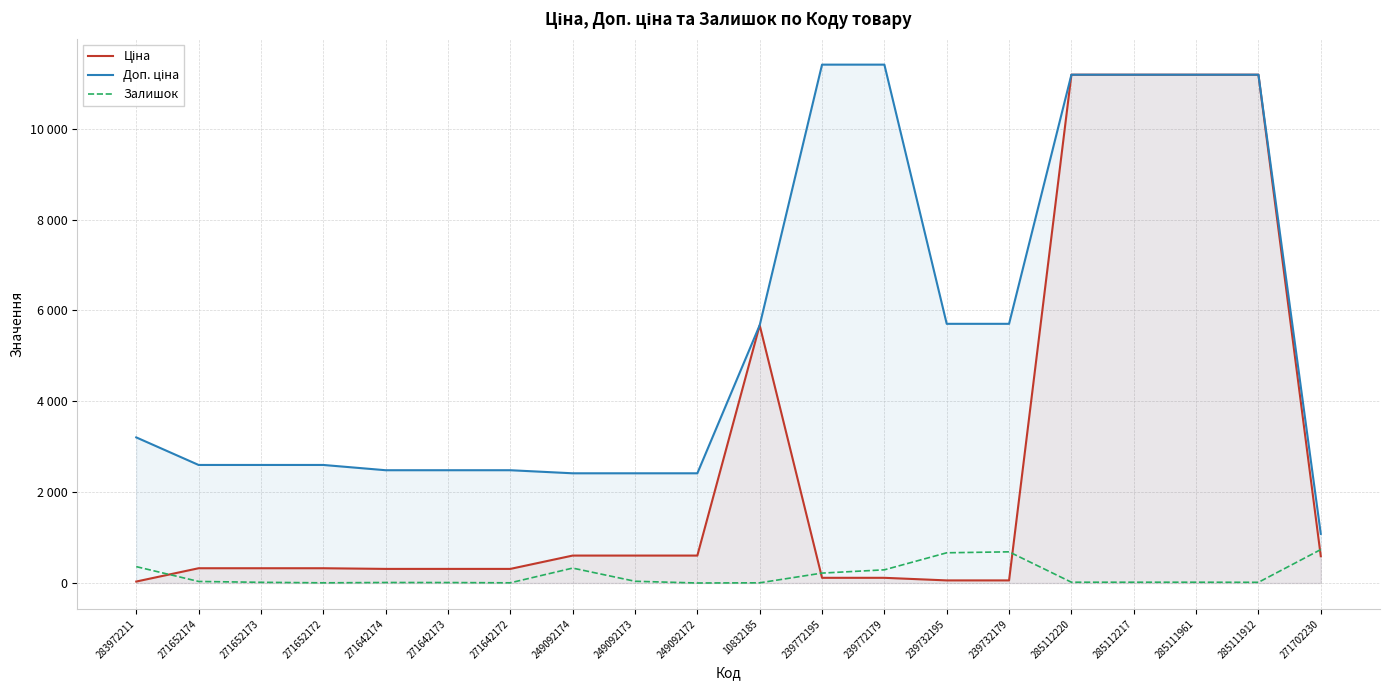

What is the difference between the maximum and minimum values in the Доп. ціна series?

10328.3